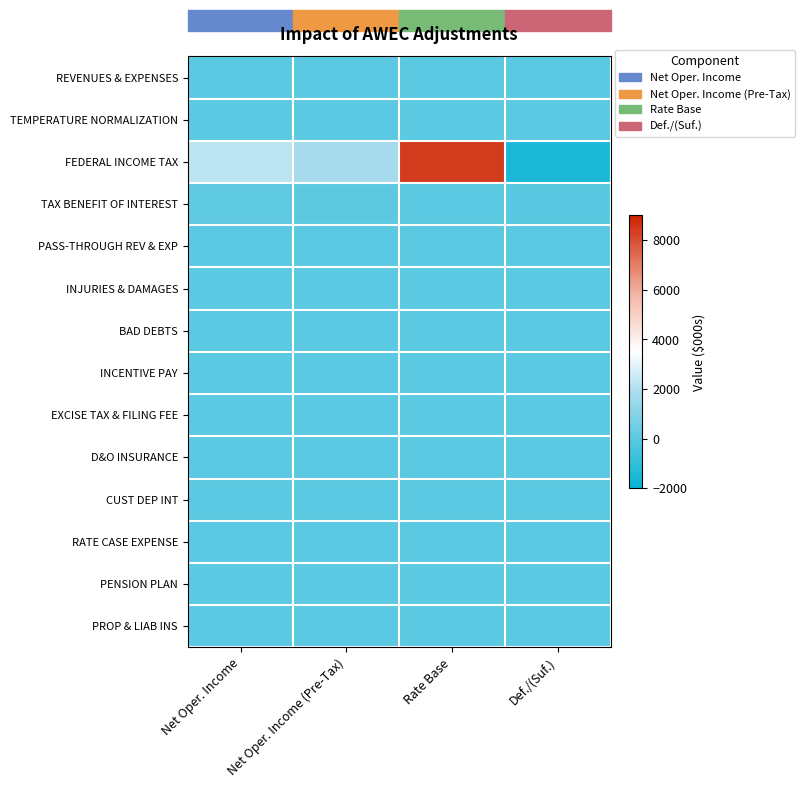

How many data points does each series have?

4